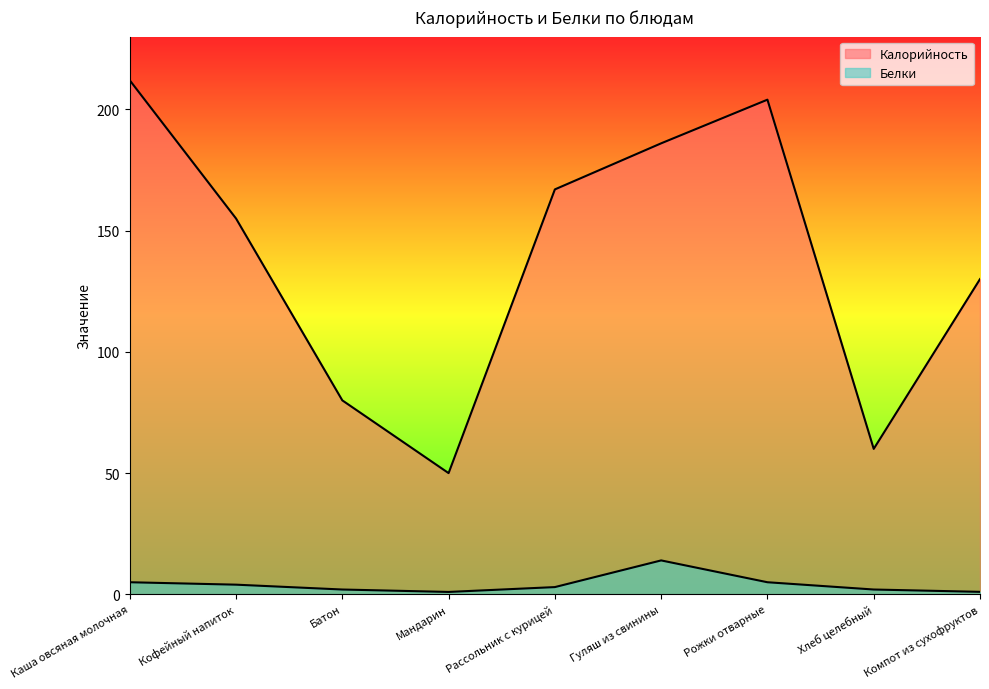

True or false: Белки and Калорийность intersect in this chart.

False